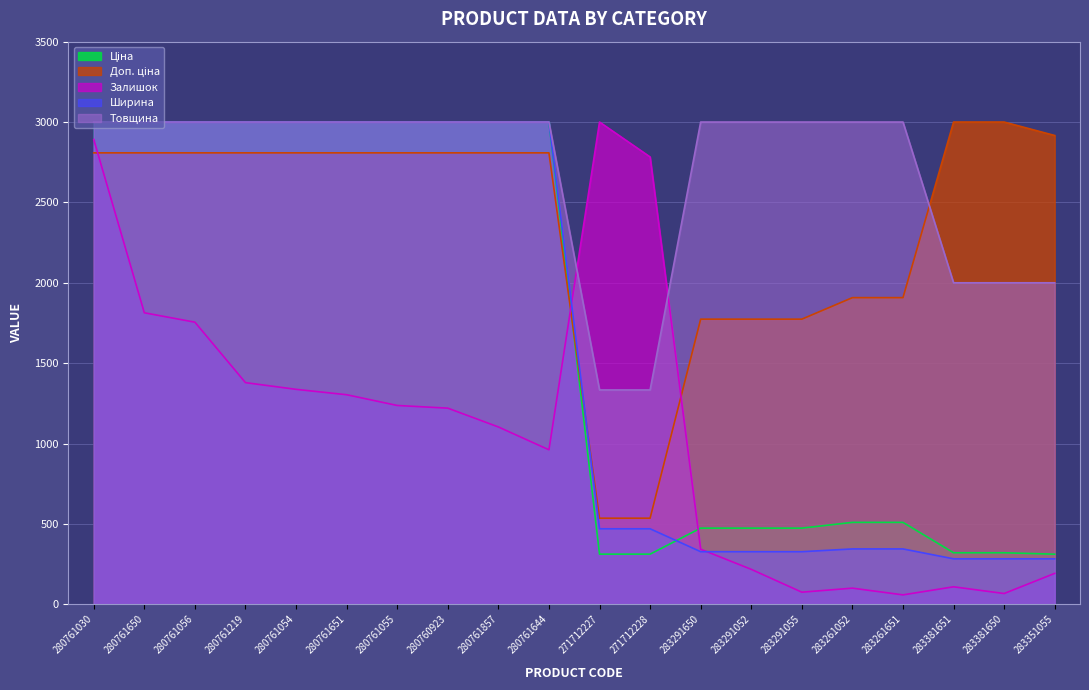

At how many categories does at least one series exceed 1168?

20